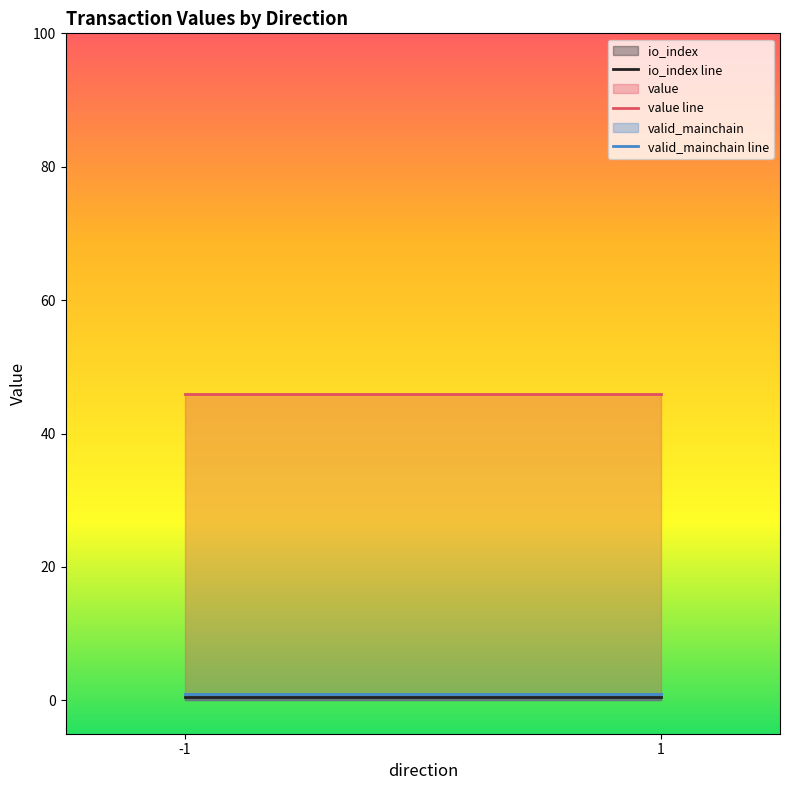

Which category has the lowest value in the valid_mainchain line series?

-1